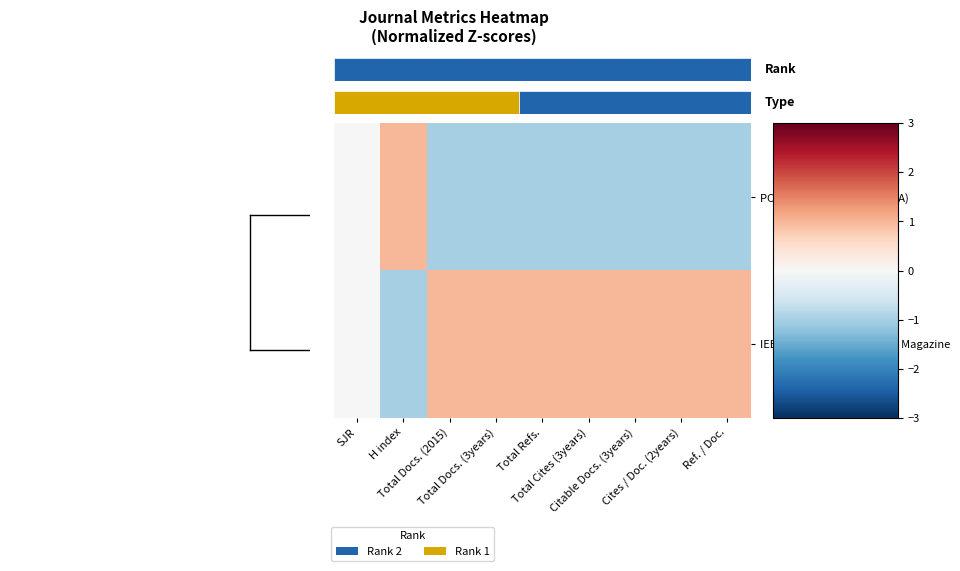

Which series has the largest range (max minus min)?

PC World (San Francisco, CA)